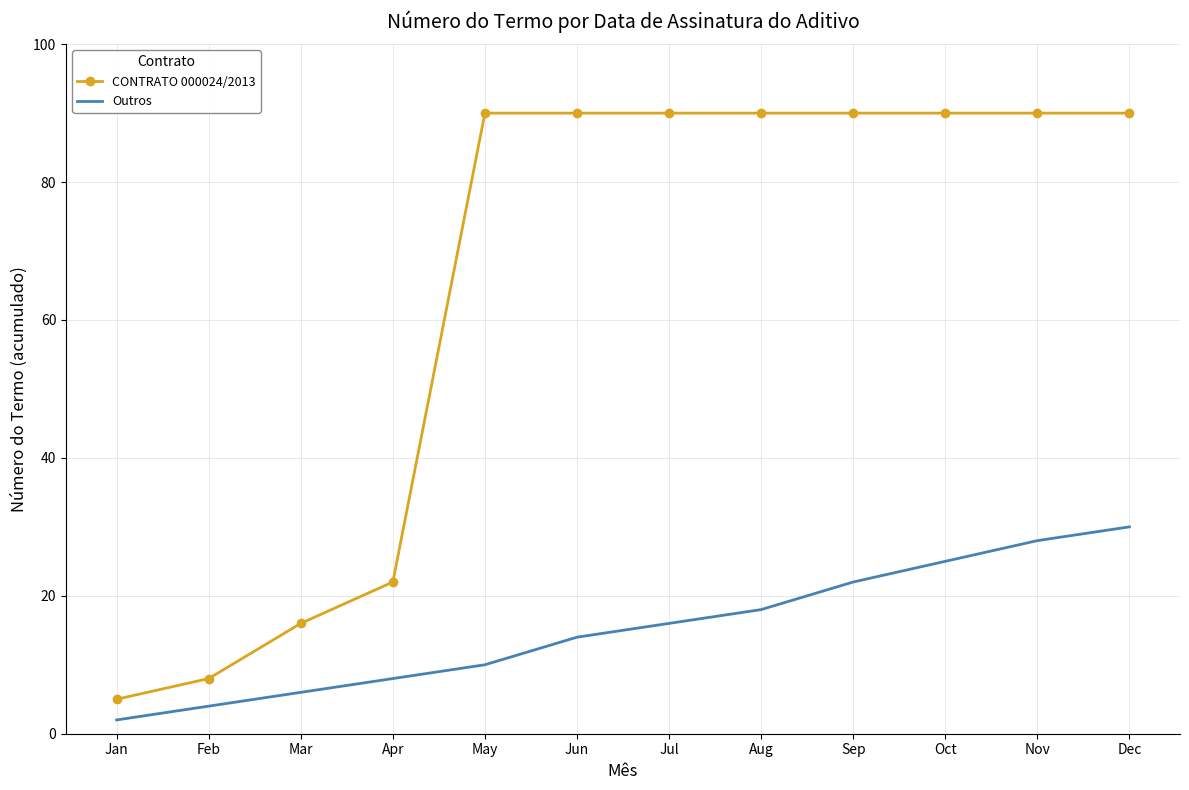

At Jun, list the series in order from smallest to largest.

Outros, CONTRATO 000024/2013